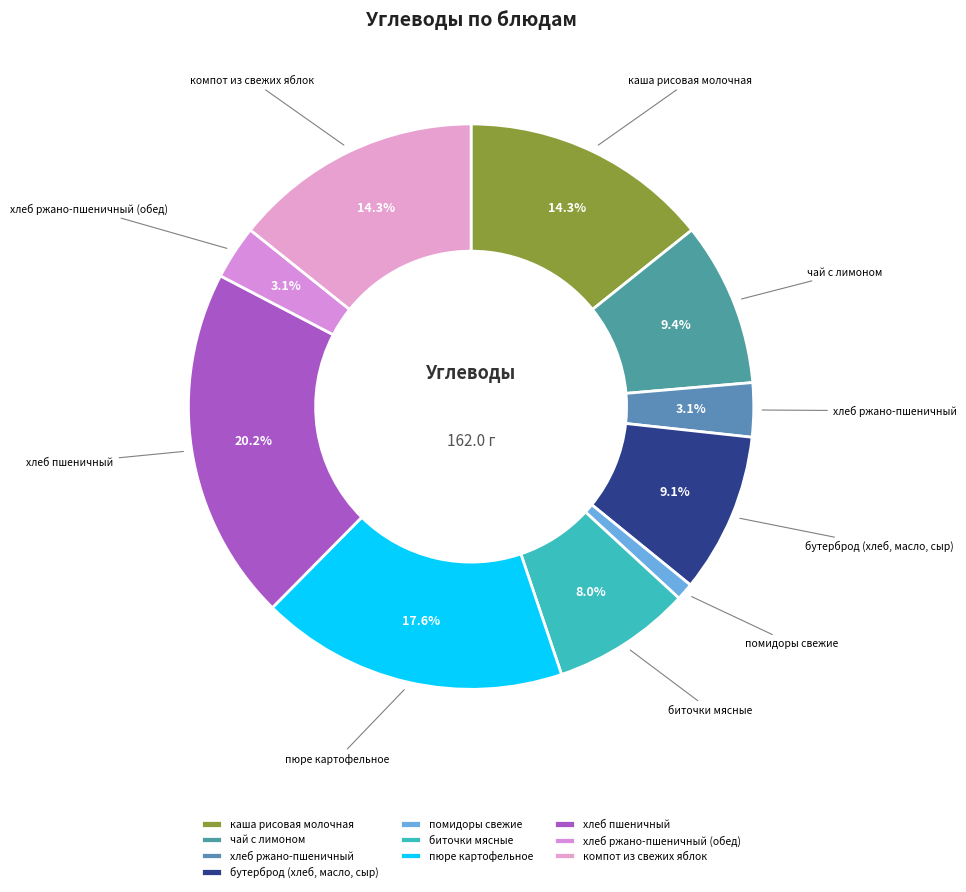

Which slice is the largest?

хлеб пшеничный